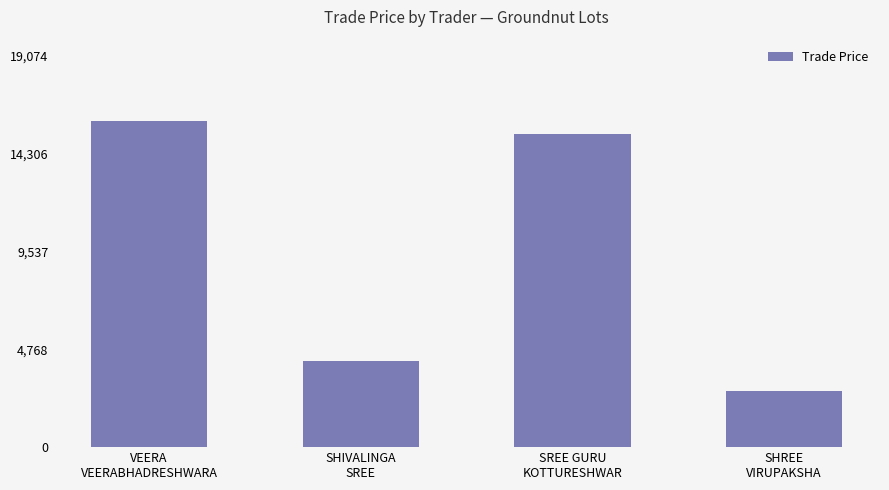

At which category does the chart reach its peak across all series?

VEERA
VEERABHADRESHWARA